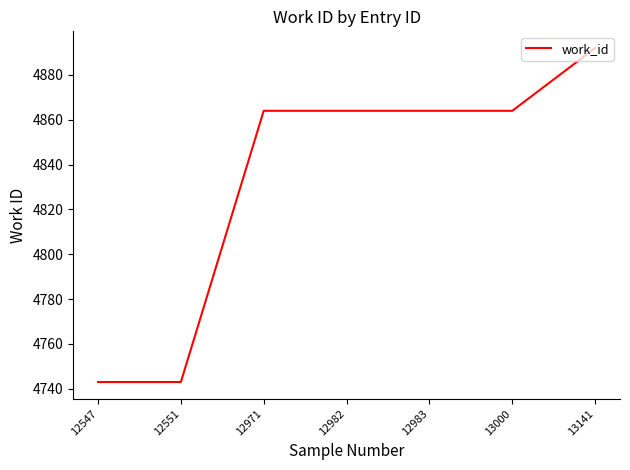

True or false: the data has more than 2 interior local peaks.

False